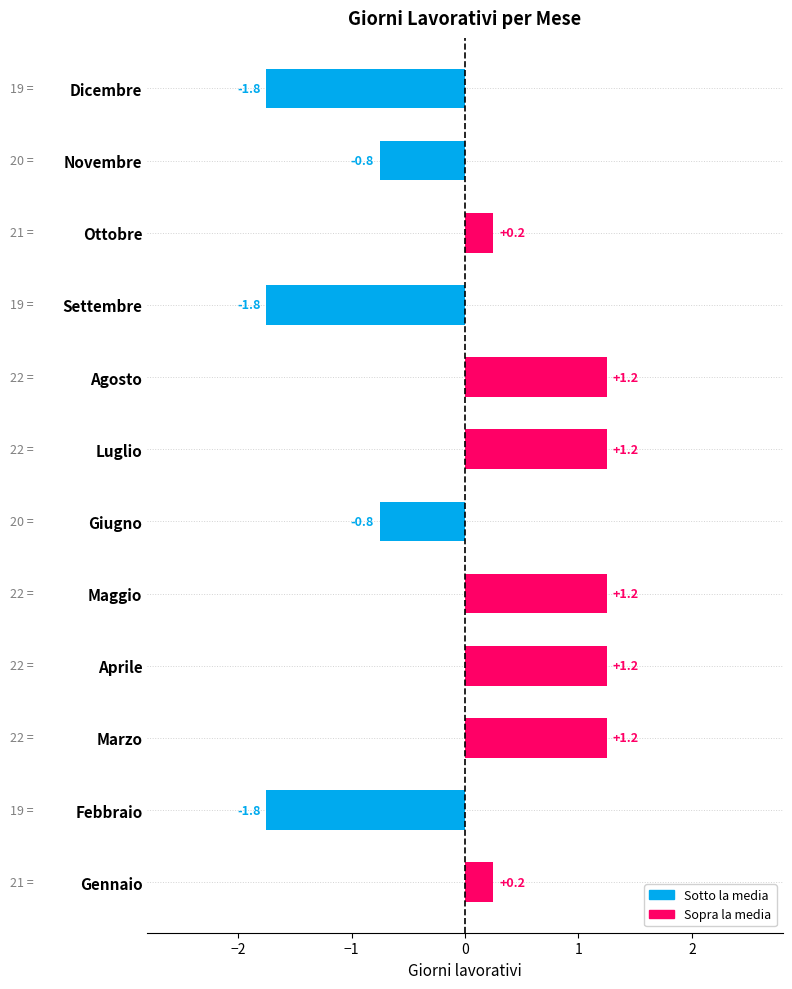

True or false: the data shows 0.3 at Luglio.

False